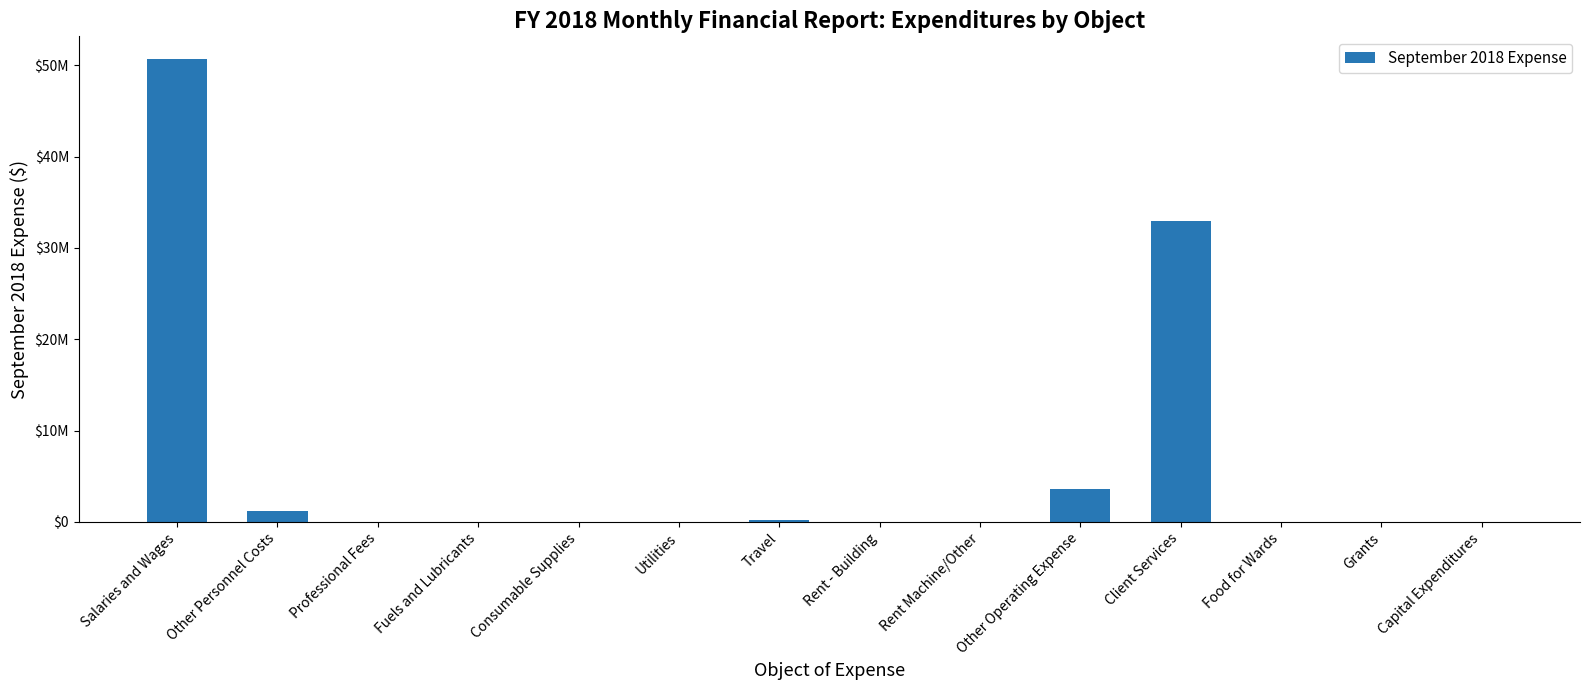

Are the bars horizontal?

No